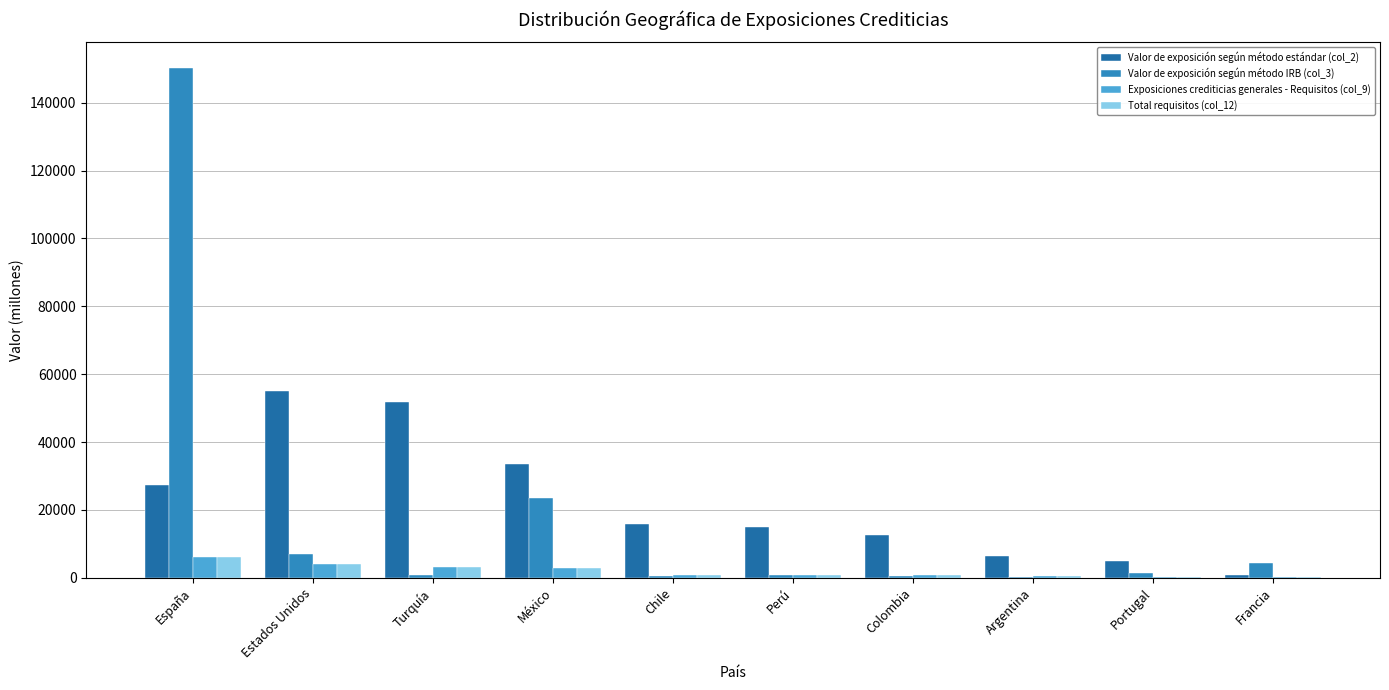

What is the sum of the Valor de exposición según método estándar (col_2) values at Colombia and Portugal?

17360